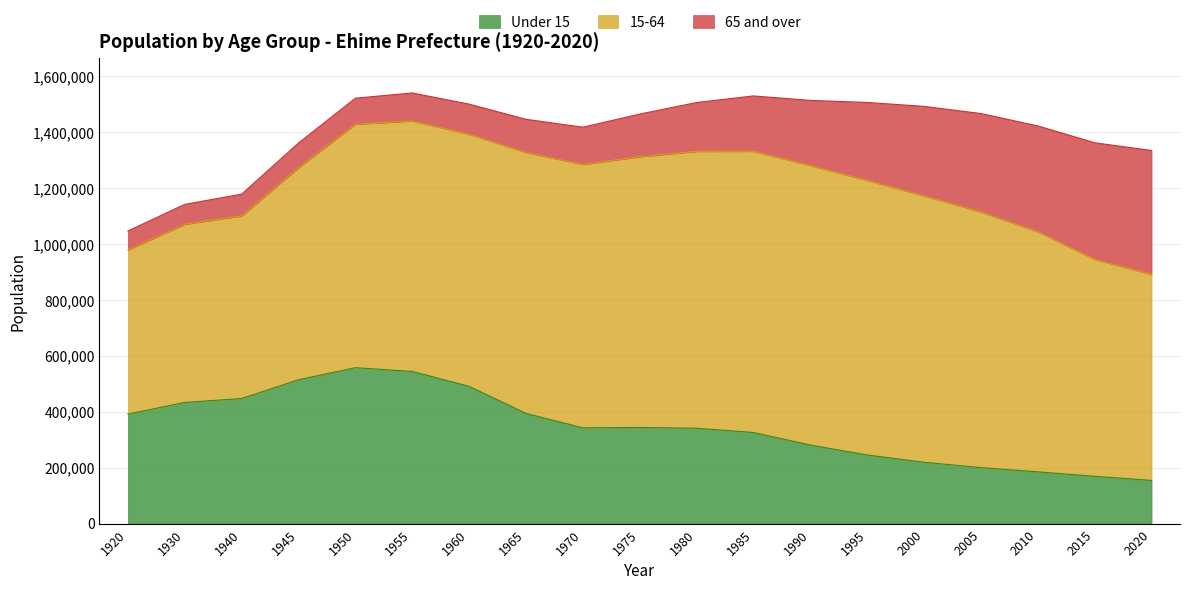

Reading left to right, extract all data points from this chart.

Under 15: 1920=391696	1930=433447	1940=447447	1945=514564	1950=557741	1955=544361	1960=491067	1965=394189	1970=342671	1975=343882	1980=341262	1985=325958	1990=280919	1995=245563	2000=219340	2005=200270	2010=185179	2015=169110	2020=154420
15-64: 1920=587499	1930=637528	1940=653315	1945=758791	1950=871164	1955=895954	1960=901968	1965=933371	1970=942241	1975=968827	1980=990401	1985=1005968	1990=1000404	1995=982400	2000=953189	2005=914747	2010=858991	2015=776111	2020=737231
65 and over: 1920=67525	1930=71147	1940=77736	1945=88129	1950=92957	1955=100302	1960=107652	1965=118824	1970=133212	1975=152344	1980=174729	1985=198044	1990=232726	1995=278691	2000=320078	2005=351990	2010=378591	2015=417186	2020=443190